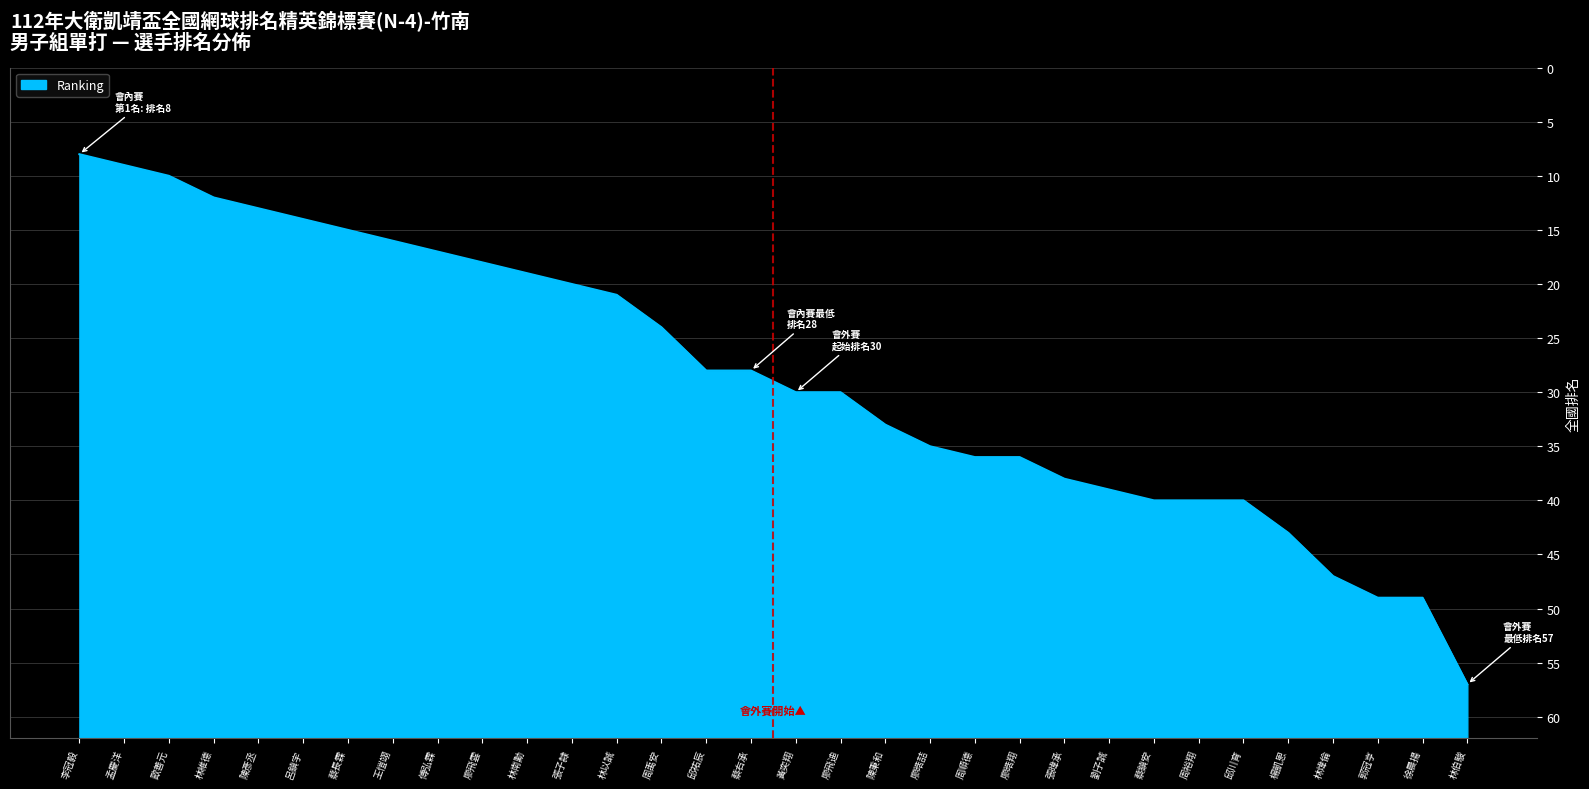

What is the change in value from 孟慶洋 to 林以誠?

+12